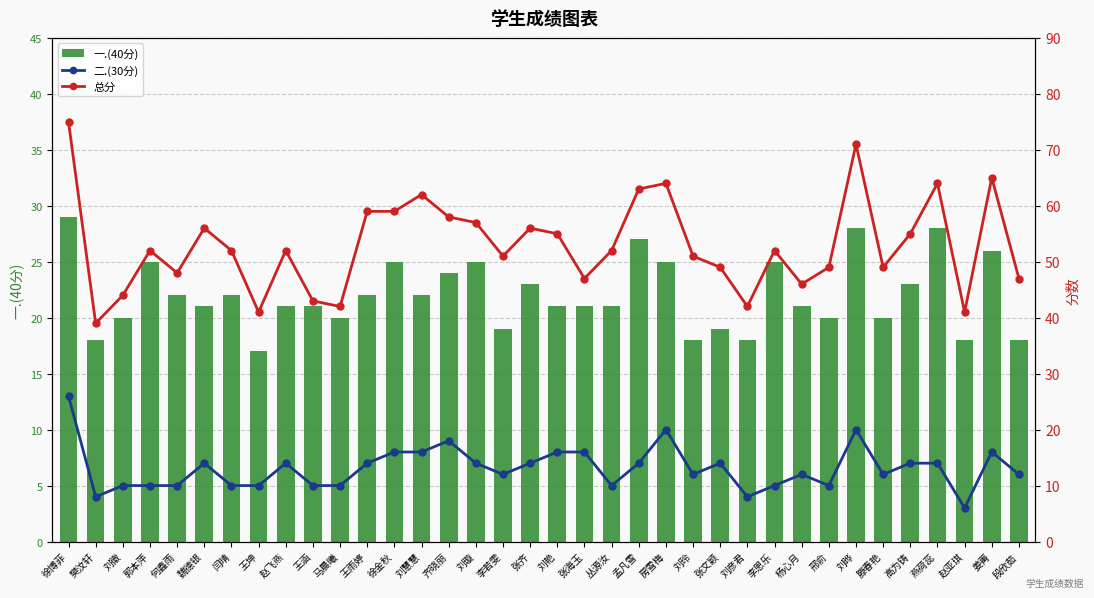

Count the number of categories in the chart.

36